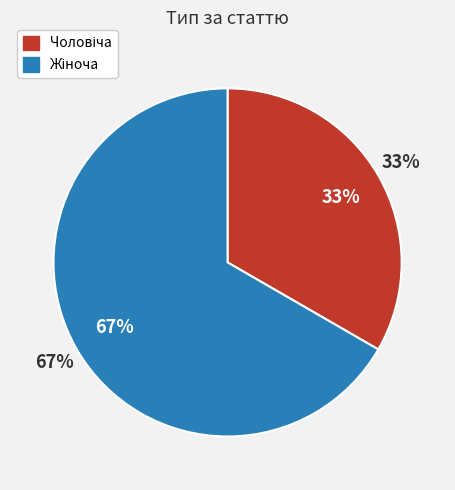

How many segments does this pie chart have?

2